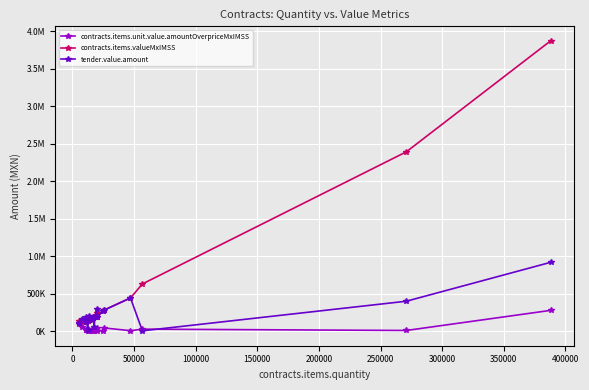

What are all the series names shown in the legend?

contracts.items.unit.value.amountOverpriceMxIMSS, contracts.items.valueMxIMSS, tender.value.amount